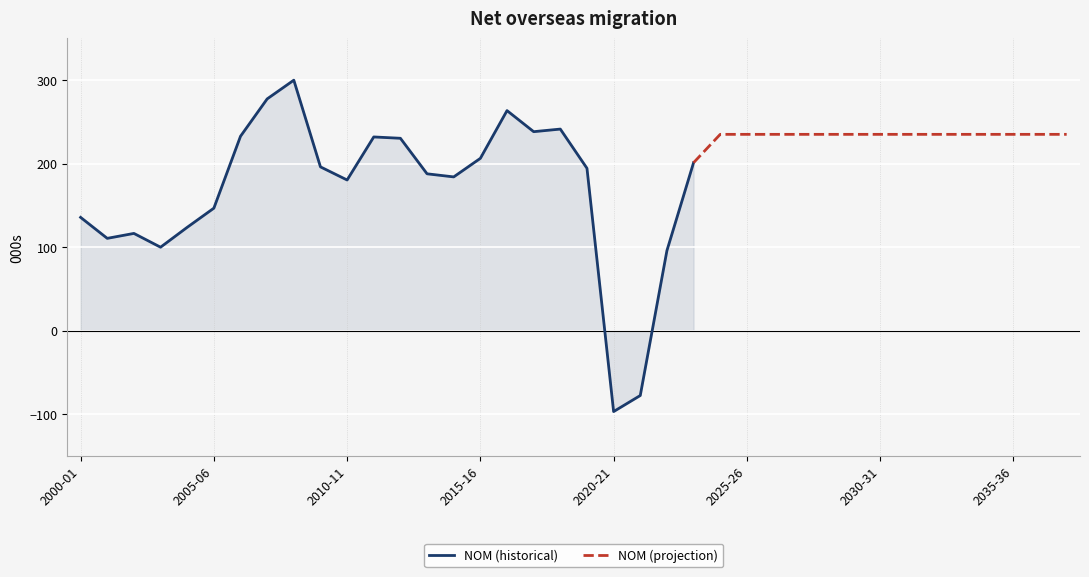

List the labels in order of value, smallest first.

2020-21, 2021-22, 2022-23, 2003-04, 2001-02, 2002-03, 2004-05, 2000-01, 2005-06, 2010-11, 2014-15, 2013-14, 2019-20, 2009-10, 2023-24, 2015-16, 2012-13, 2011-12, 2006-07, 2024-25, 2025-26, 2026-27, 2027-28, 2028-29, 2029-30, 2030-31, 2031-32, 2032-33, 2033-34, 2034-35, 2035-36, 2036-37, 2037-38, 2017-18, 2018-19, 2016-17, 2007-08, 2008-09